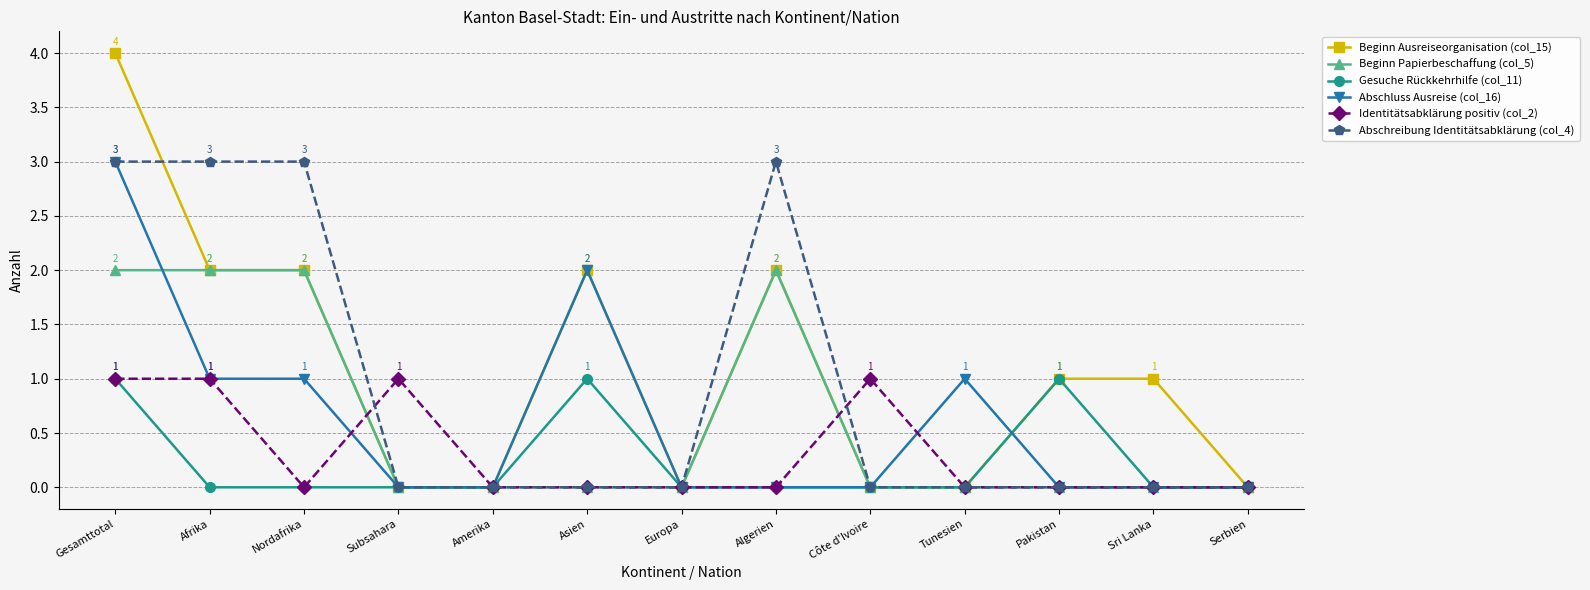

Which category has the highest value across all series?

Gesamttotal